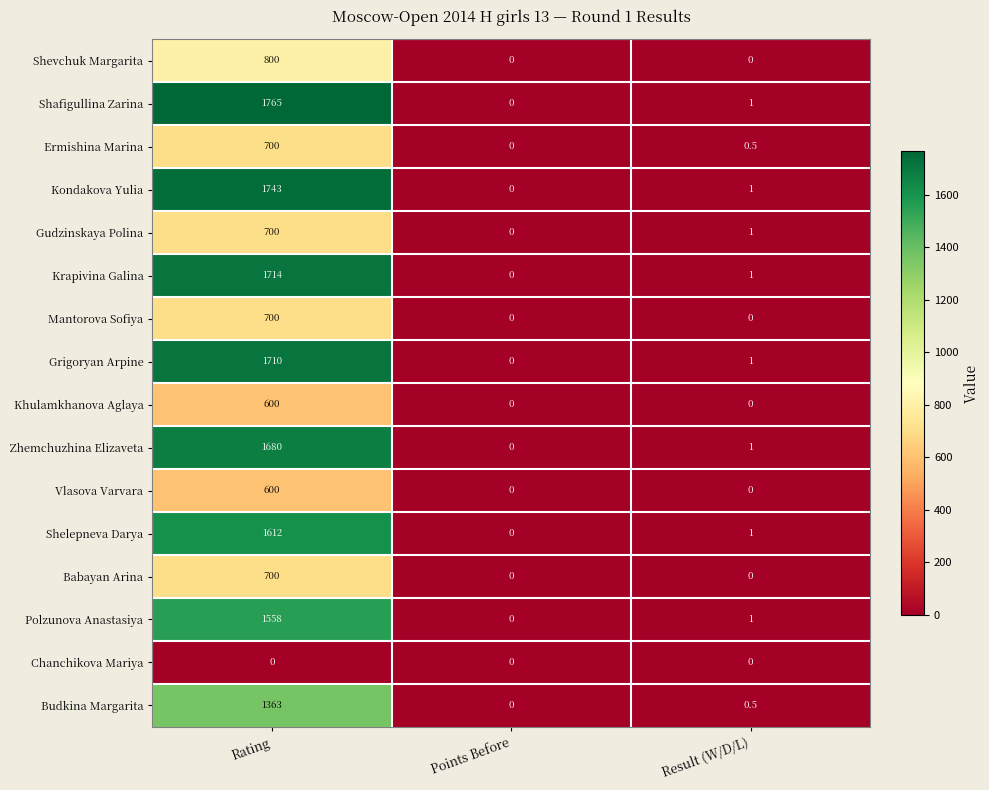

What is the greatest value displayed?

1765.0